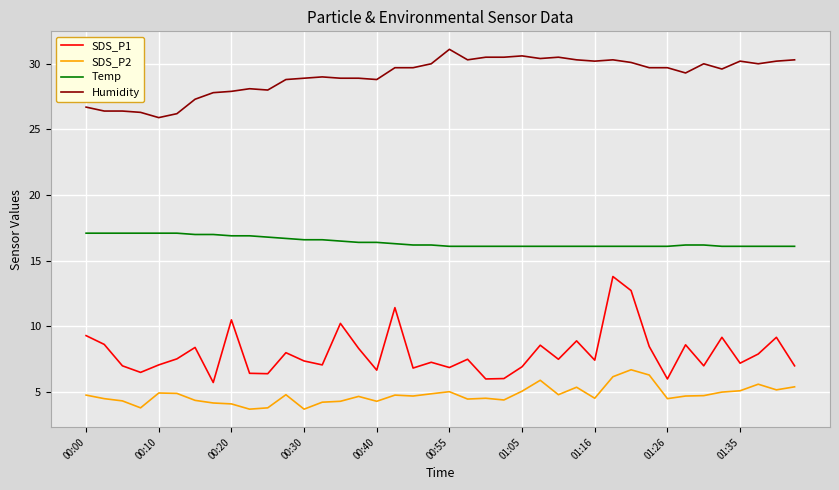

What is the difference between the maximum and minimum values in the SDS_P1 series?

8.1